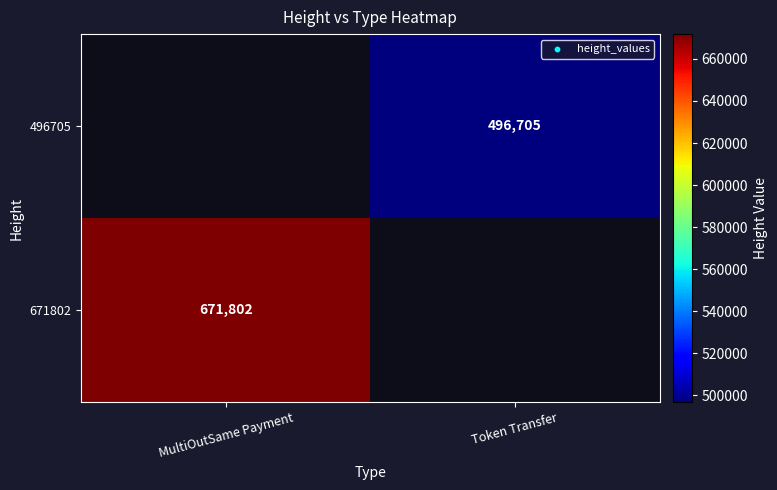

Is the value of 671802 at MultiOutSame Payment greater than the value of 496705 at Token Transfer?

Yes